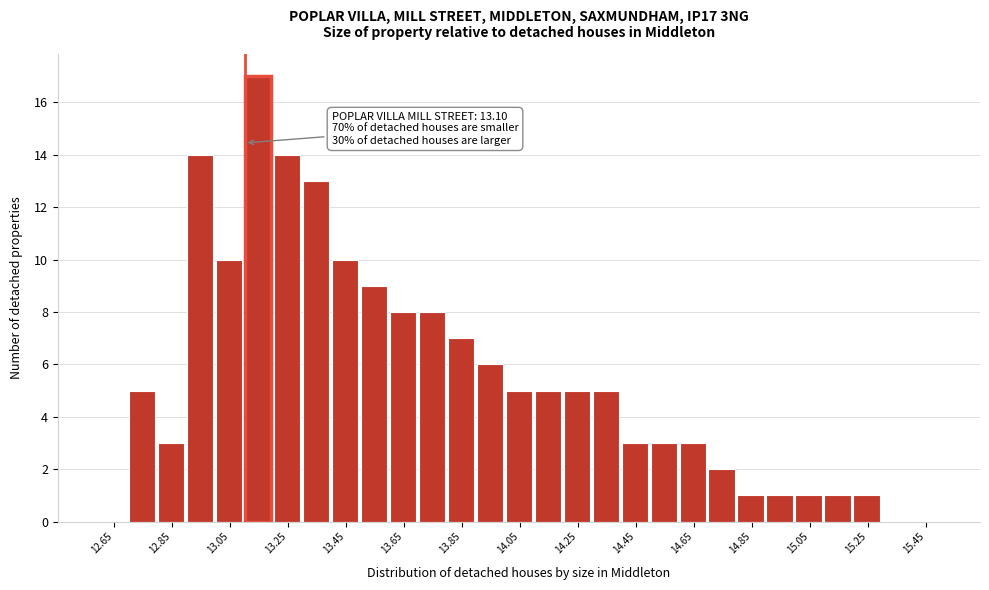

Which range on the x-axis has the tallest bar?

13.1 to 13.2